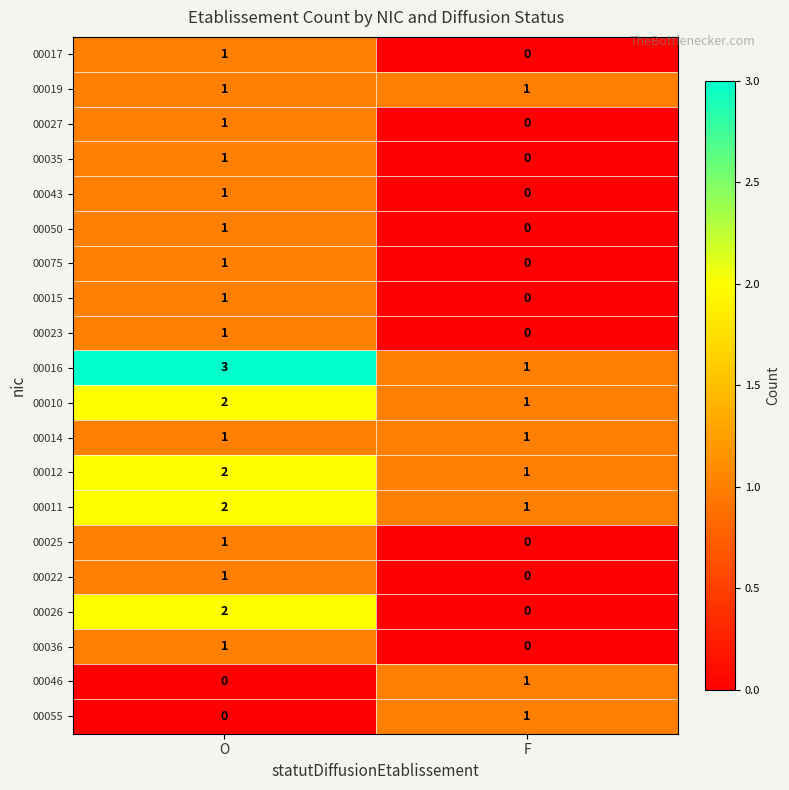

Which category has the highest value in the 00011 series?

O